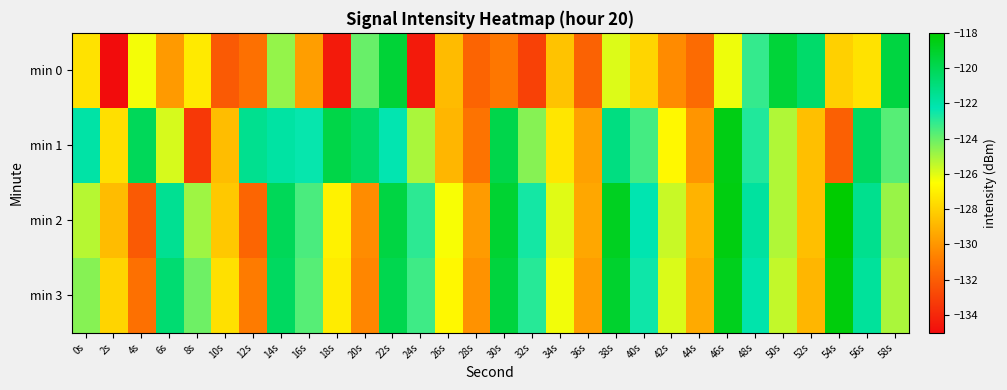

Rank the series at 8s from highest to lowest value.

min 3, min 2, min 0, min 1